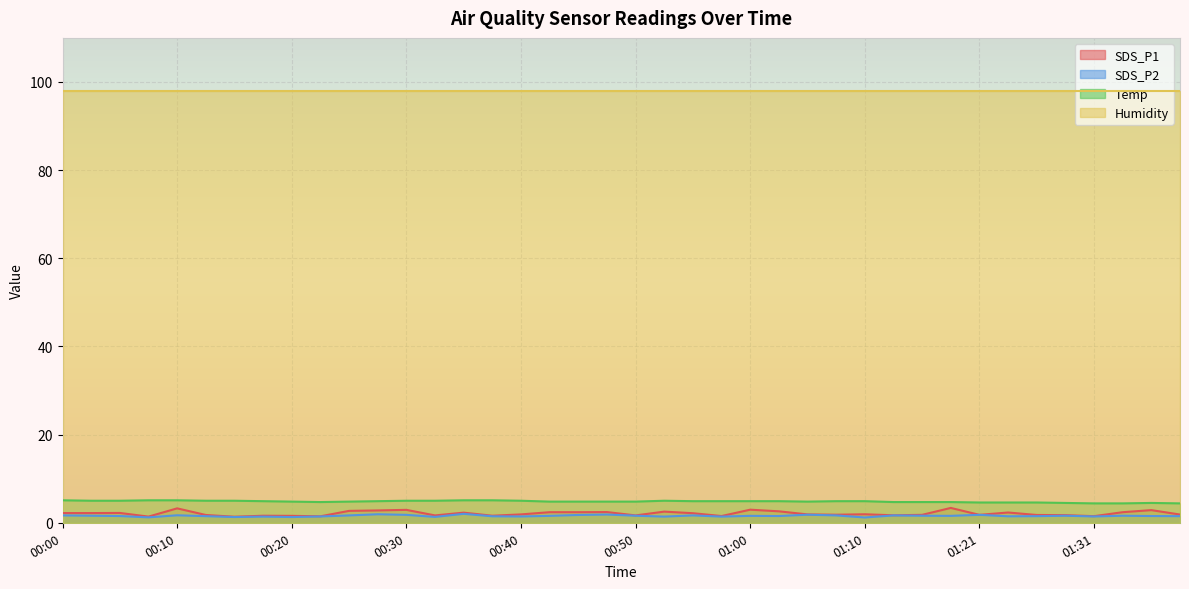

At which label does SDS_P1 reach its minimum?

00:15